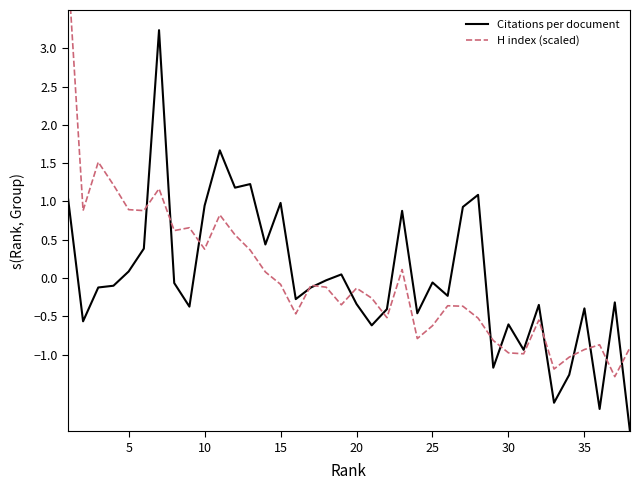

True or false: Citations per document has a value of -0.1 at 25.

True